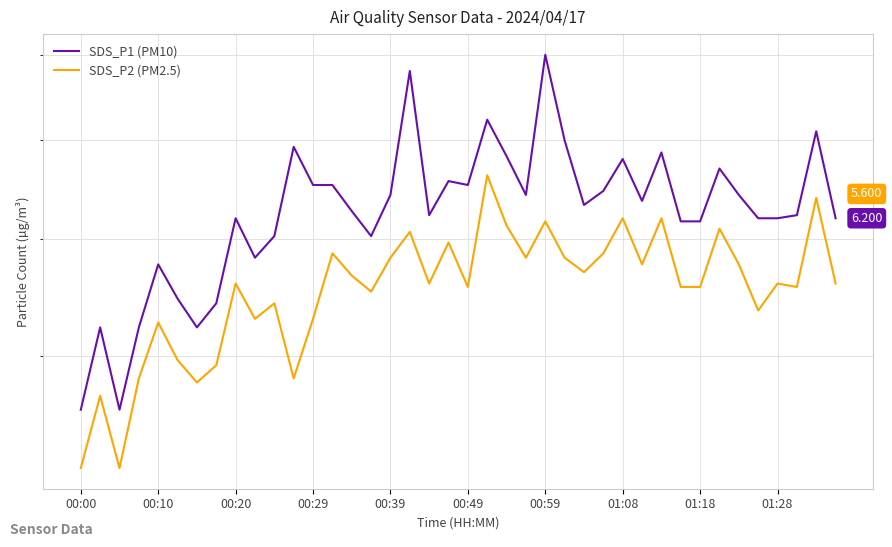

What is the greatest value displayed?

8.0